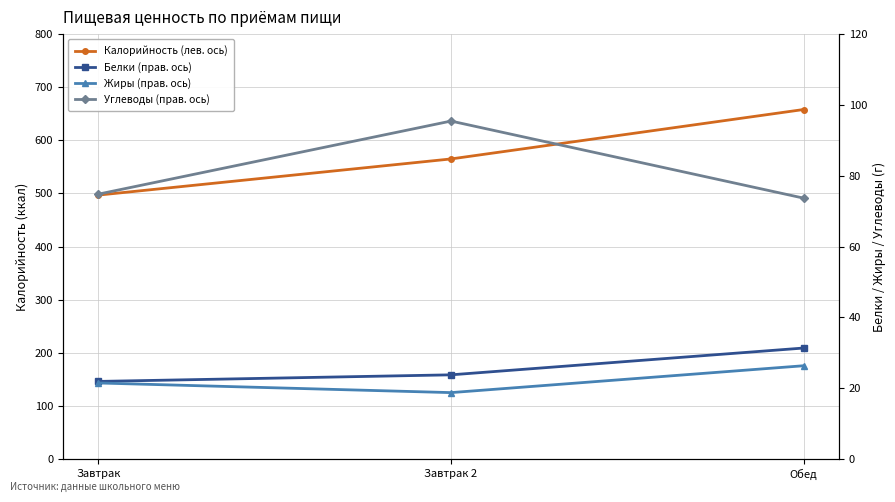

Rank the series at Обед from lowest to highest value.

Жиры (прав. ось), Белки (прав. ось), Углеводы (прав. ось), Калорийность (лев. ось)